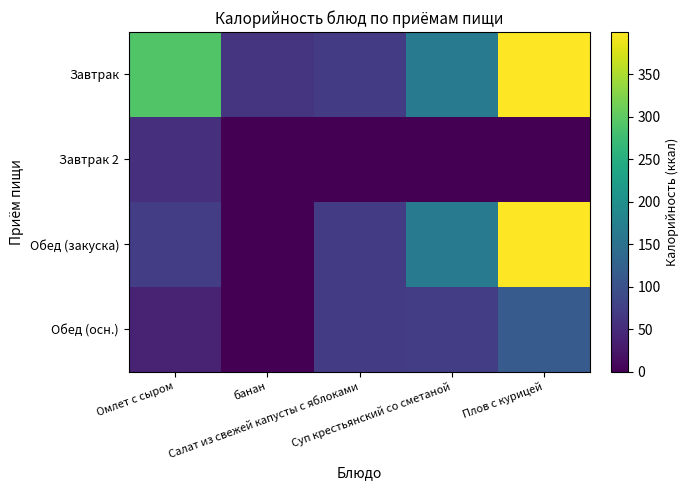

Reading left to right, list all the values displayed in this chart.

Завтрак: Омлет с сыром=291.1	банан=61.6	Салат из свежей капусты с яблоками=71.4	Суп крестьянский со сметаной=163.5	Плов с курицей=399.8
Завтрак 2: Омлет с сыром=55.7	банан=0.0	Салат из свежей капусты с яблоками=0.0	Суп крестьянский со сметаной=0.0	Плов с курицей=0.0
Обед (закуска): Омлет с сыром=72.3	банан=0.0	Салат из свежей капусты с яблоками=71.4	Суп крестьянский со сметаной=163.5	Плов с курицей=399.8
Обед (осн.): Омлет с сыром=38.8	банан=0.0	Салат из свежей капусты с яблоками=71.4	Суп крестьянский со сметаной=72.3	Плов с курицей=114.5